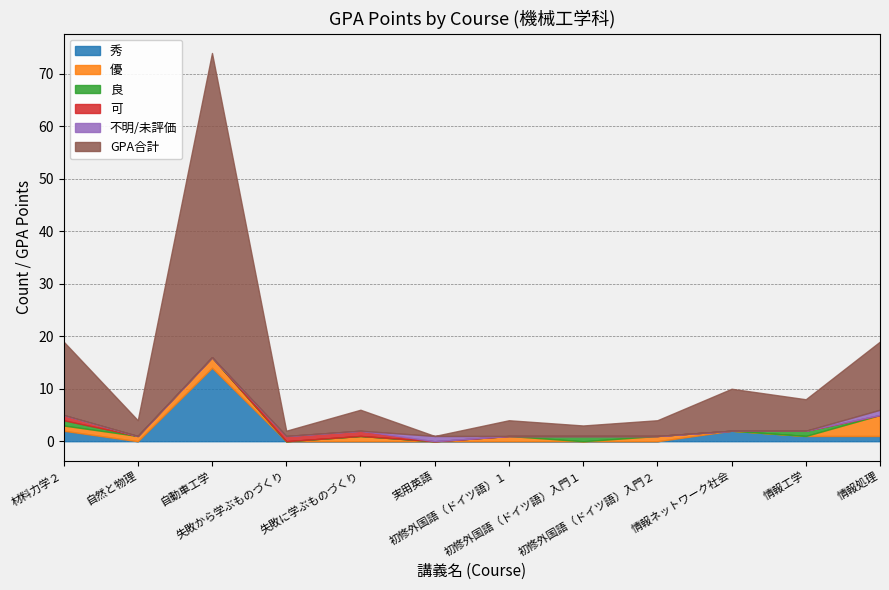

What is the highest value of the 秀 series?

14